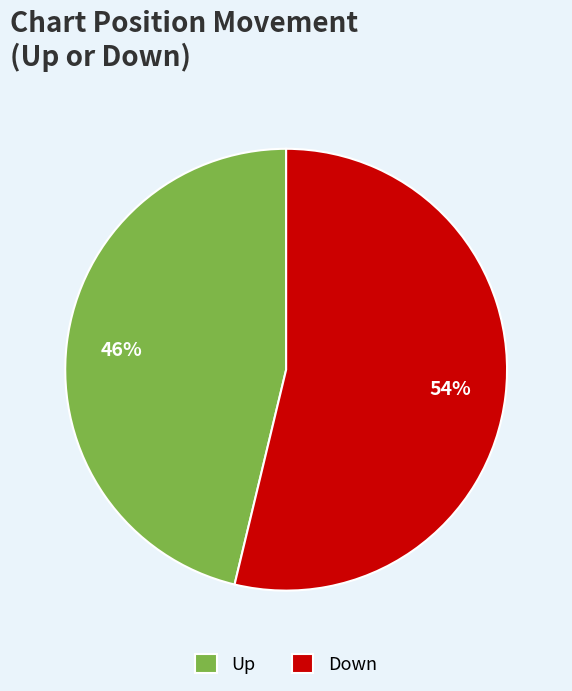

To the nearest percent, what is the combined percentage of Up and Down?

100%